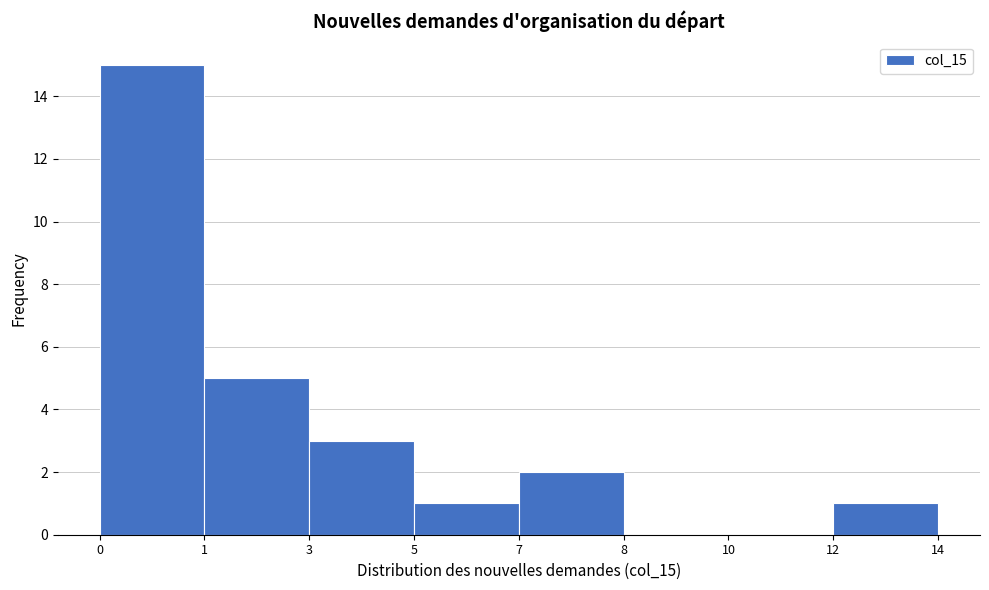

Reading right to left, list all the values displayed in this chart.

12=1	10=0	8=0	7=2	5=1	3=3	1=5	0=15